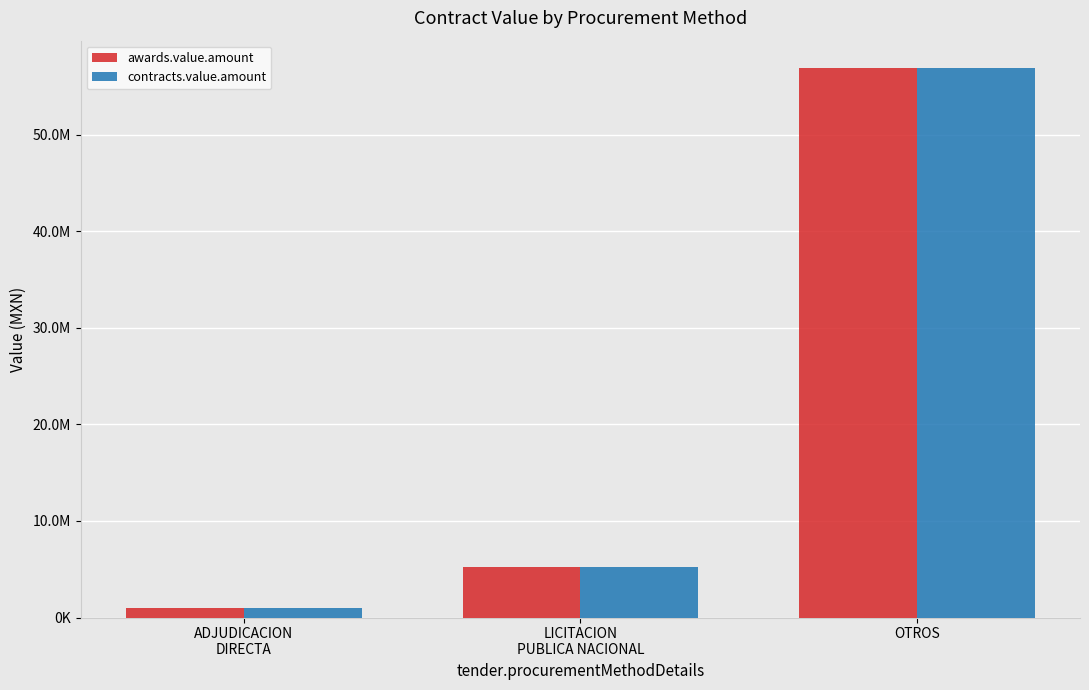

Does the chart contain any negative values?

No